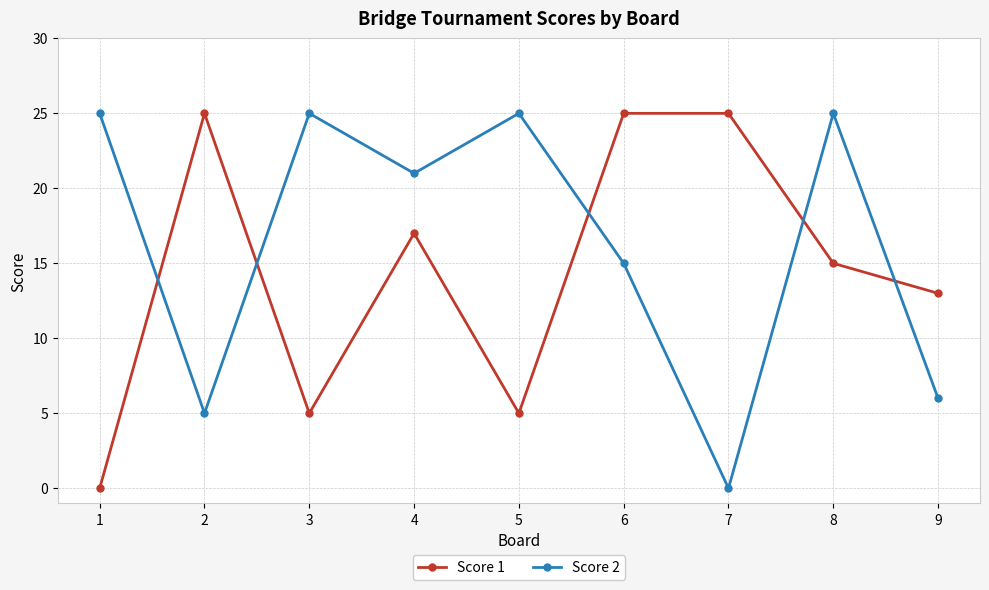

Reading right to left, extract all data points from this chart.

Score 1: 13	15	25	25	5	17	5	25	0
Score 2: 6	25	0	15	25	21	25	5	25